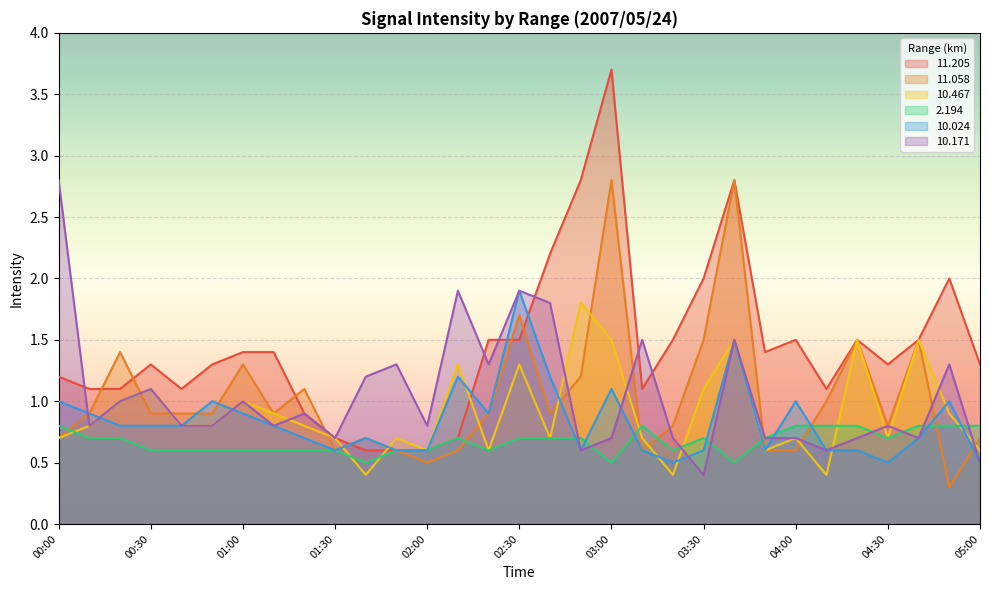

At which category is the sum across all series the highest?

03:40